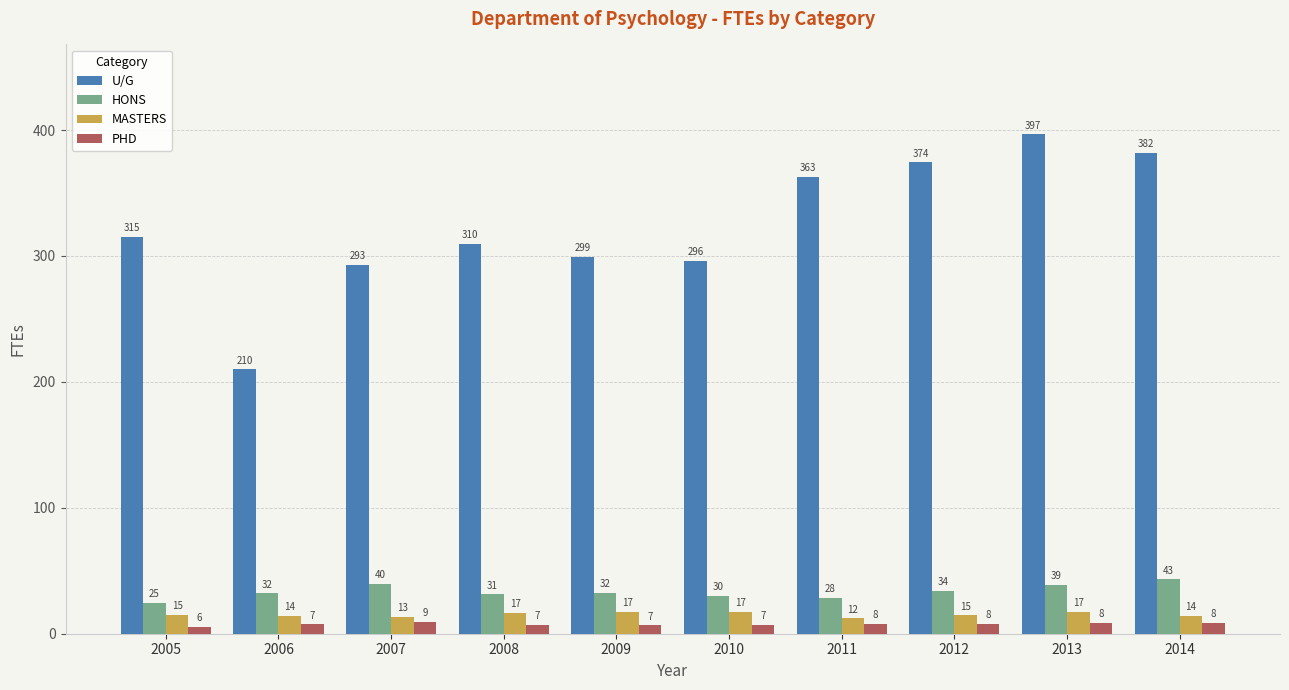

At which category does the chart reach its minimum across all series?

2005